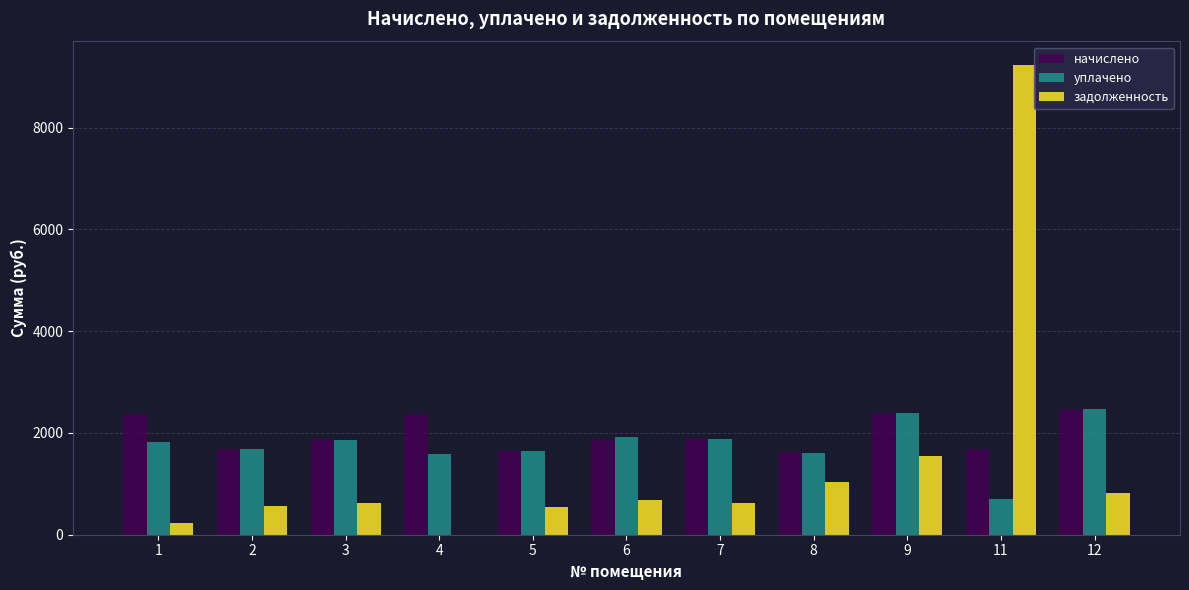

What is the approximate value of начислено at 9?

2401.2